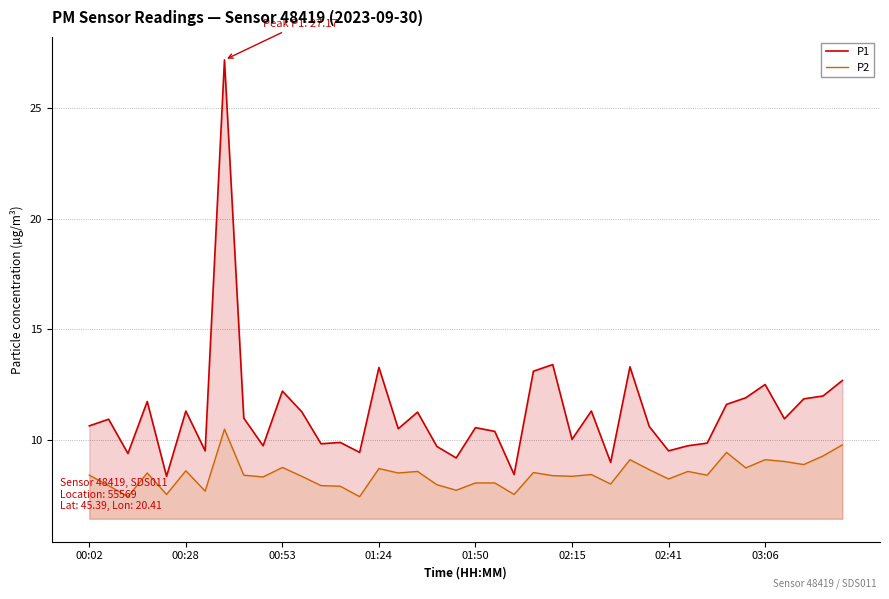

Rank the series by their maximum value, from lowest to highest.

P2, P1